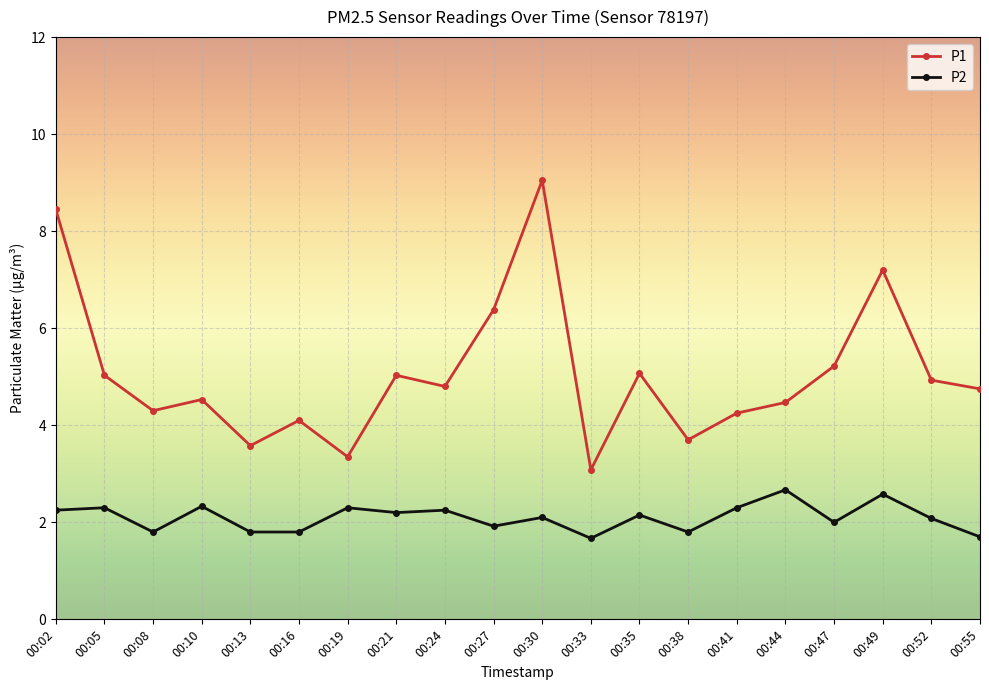

Which label corresponds to the largest value in the chart?

00:30